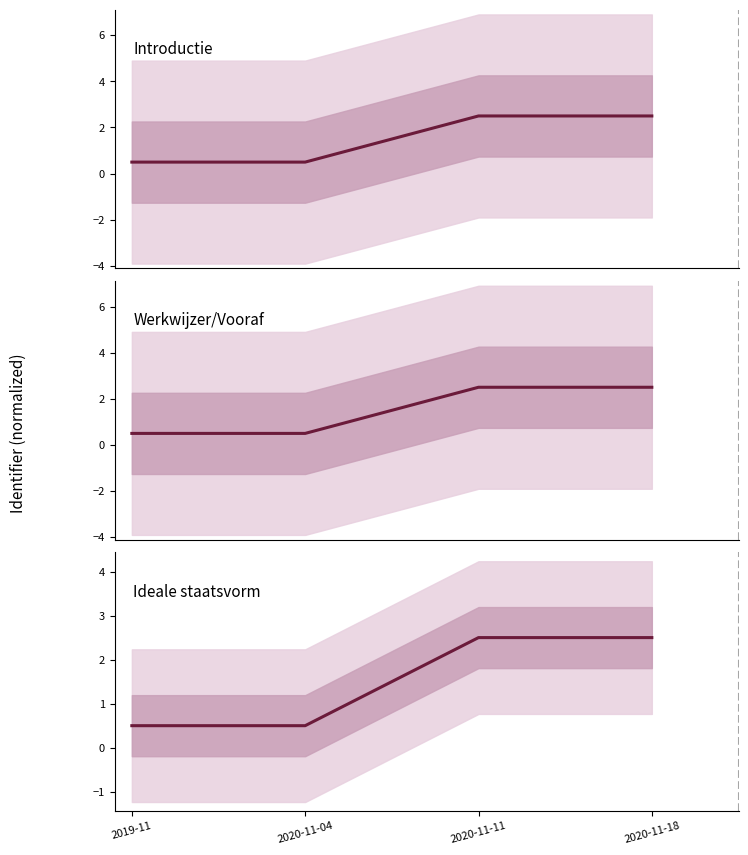

Is this an area chart (filled region under the line)?

No